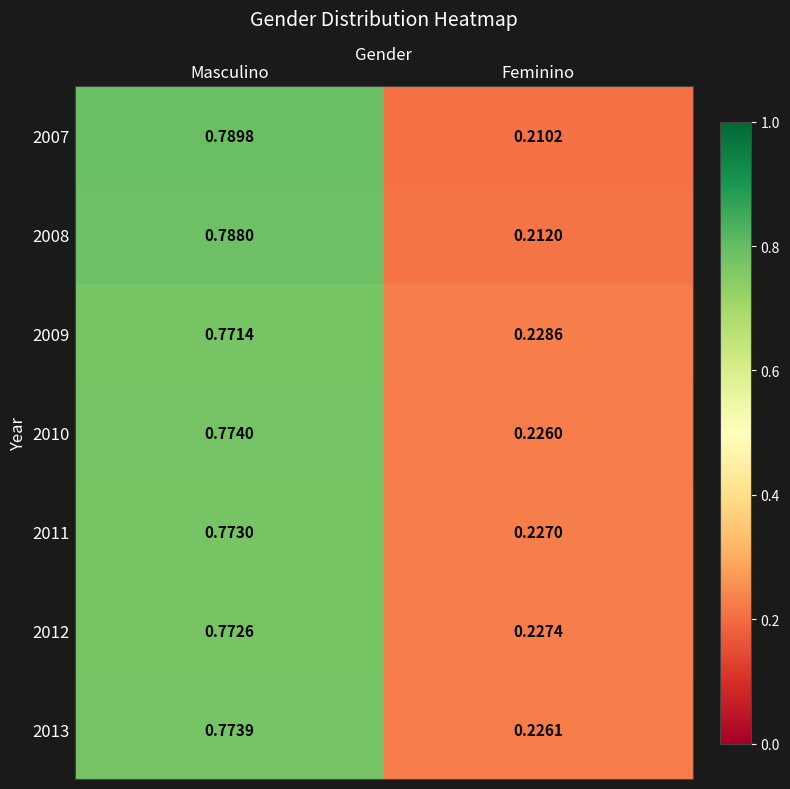

How many distinct data groups are displayed?

7